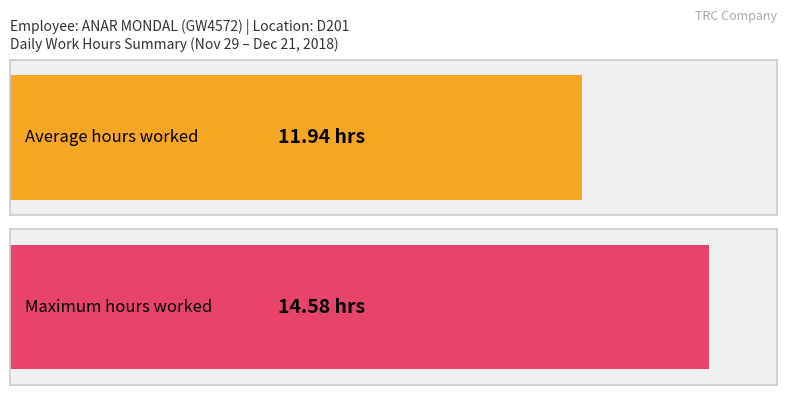

Is it true that the value at 8-Sat is 7.7?

False